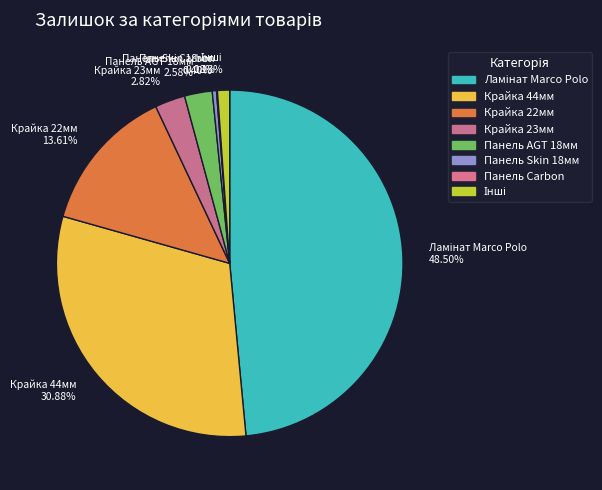

Between Крайка 22мм 13.61% and Панель AGT 18мм 2.58%, which is larger?

Крайка 22мм 13.61%